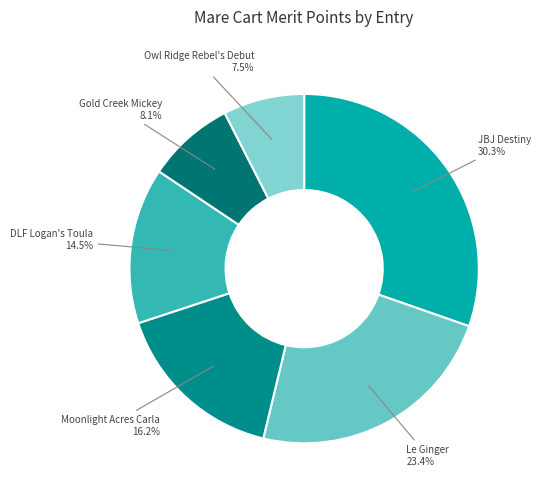

True or false: DLF Logan's Toula accounts for 23% of the total.

False